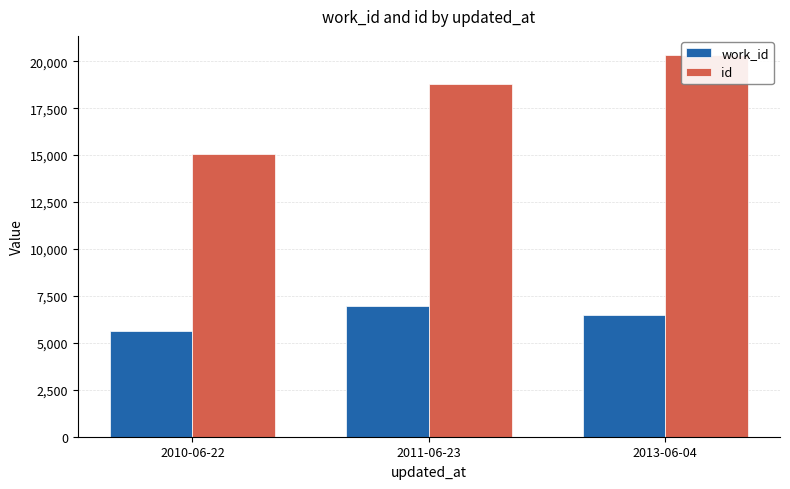

How many bars are there in each group?

2